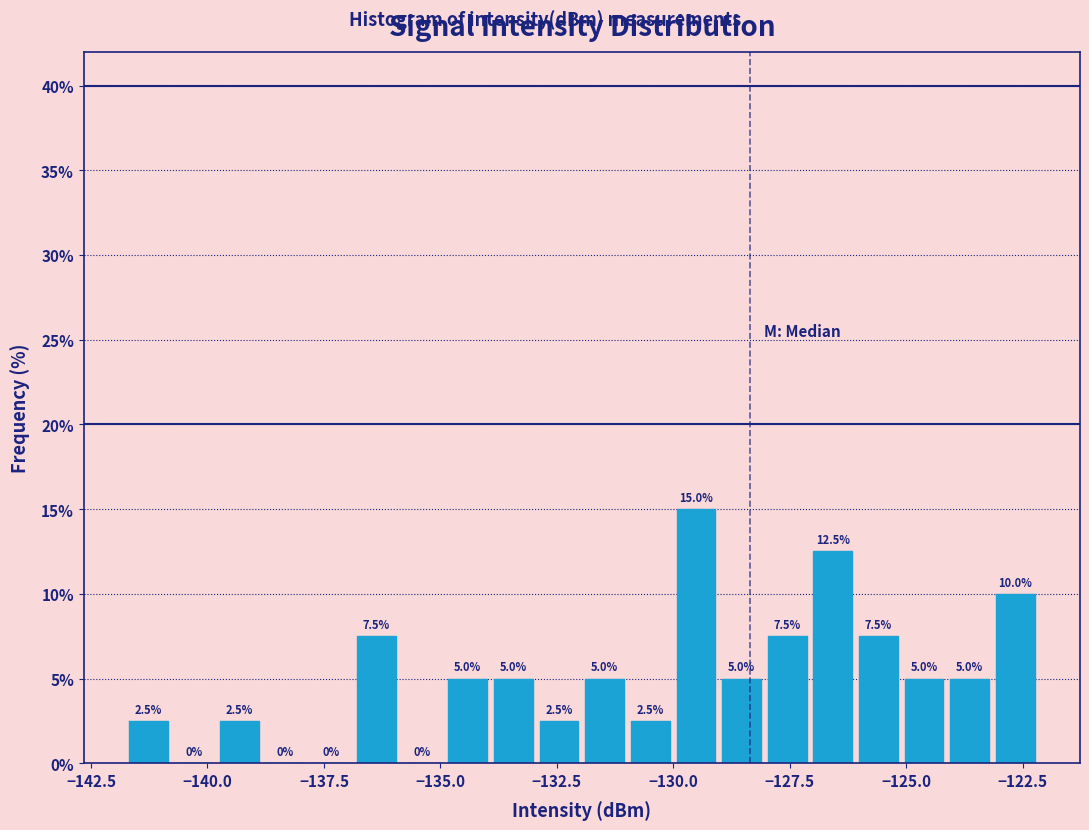

Read against the x-axis, roughly where is the centre of the tallest bar?

-129.5